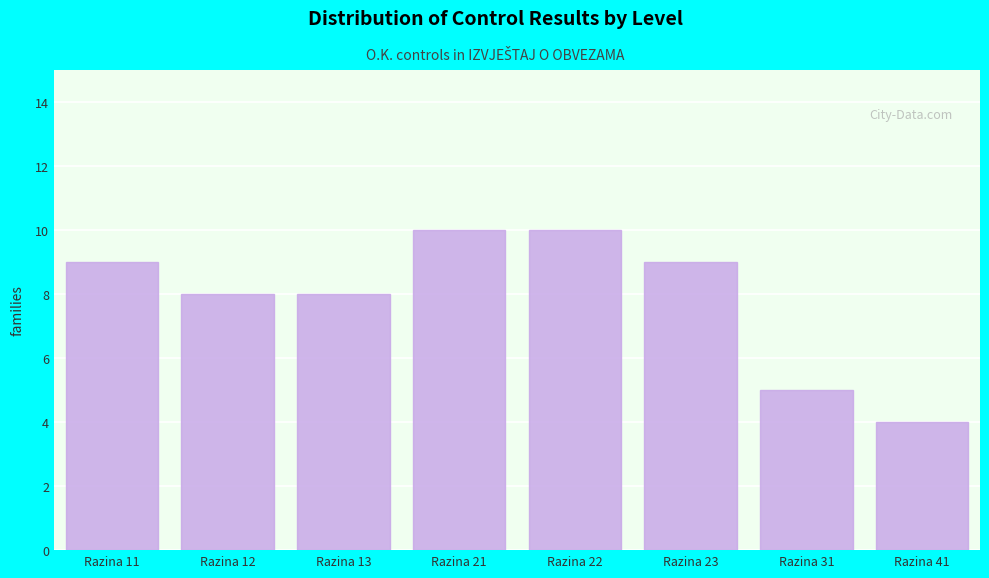

Reading right to left, list all the values displayed in this chart.

Razina 41=4	Razina 31=5	Razina 23=9	Razina 22=10	Razina 21=10	Razina 13=8	Razina 12=8	Razina 11=9